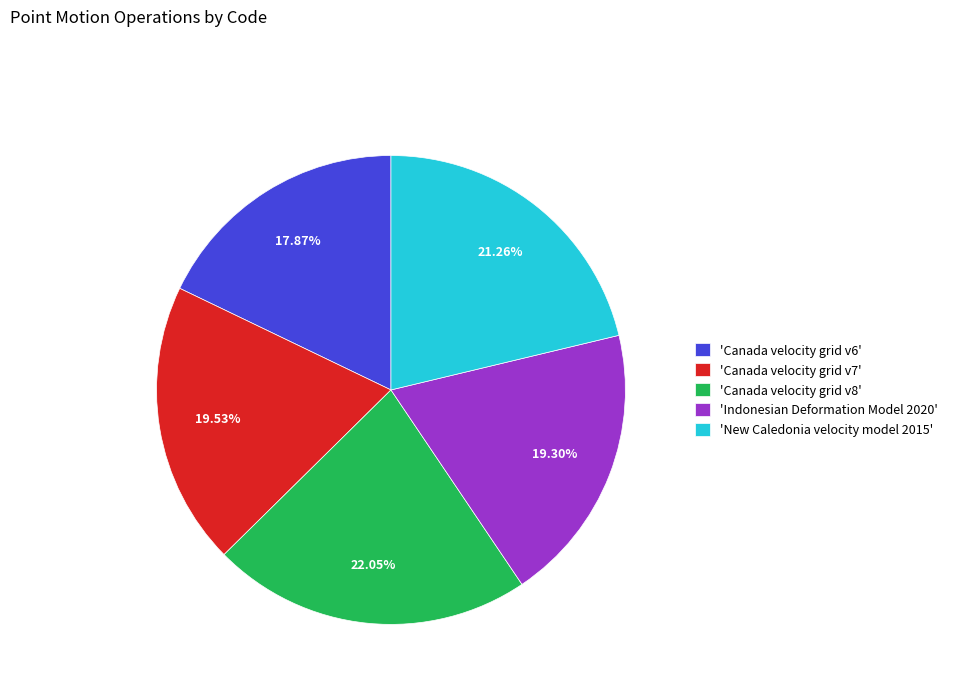

Combined, do 'Canada velocity grid v8' and 'Canada velocity grid v7' account for over 50%?

No